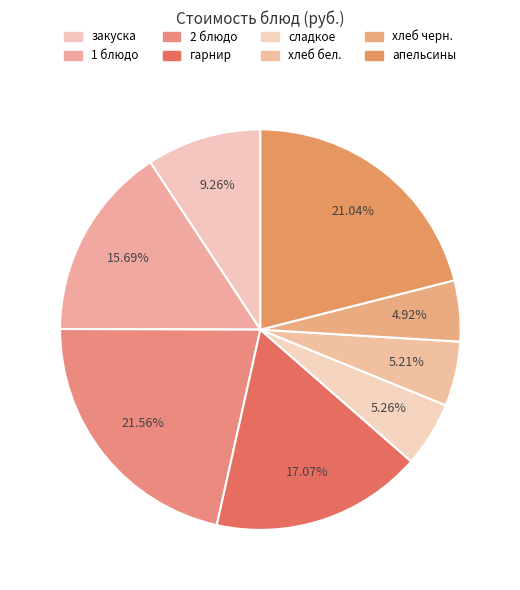

How many segments does this pie chart have?

8